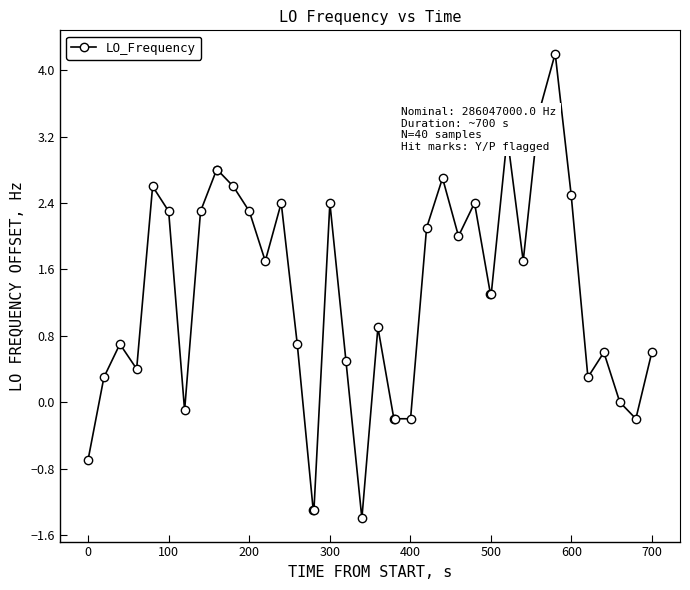

What is the maximum value shown in the chart?

4.2